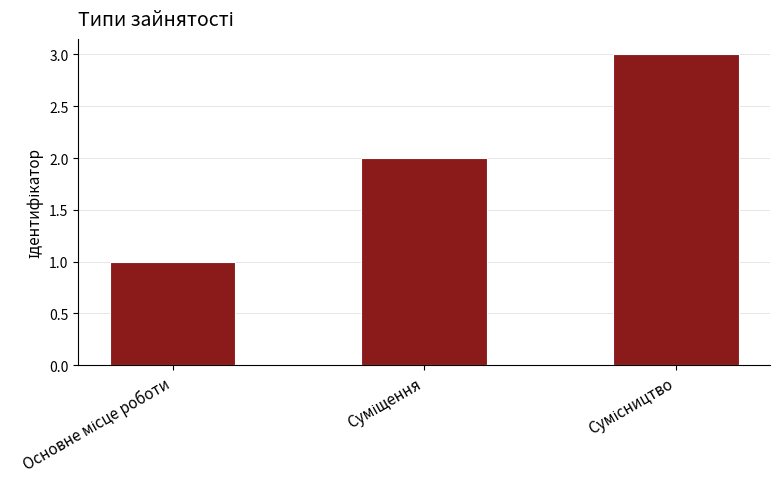

What is the greatest value displayed?

3